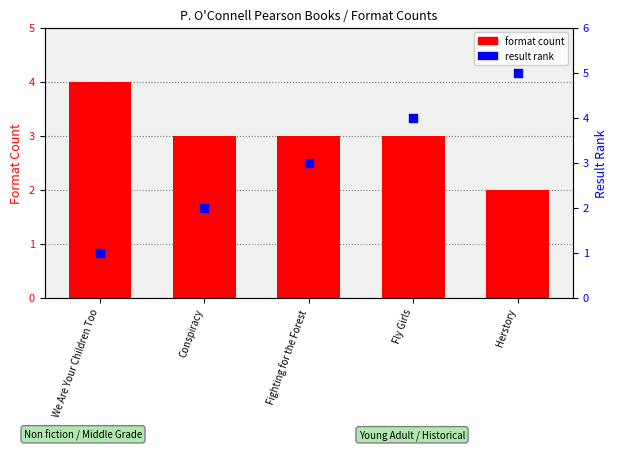

Which series contains the highest Y value?

result rank